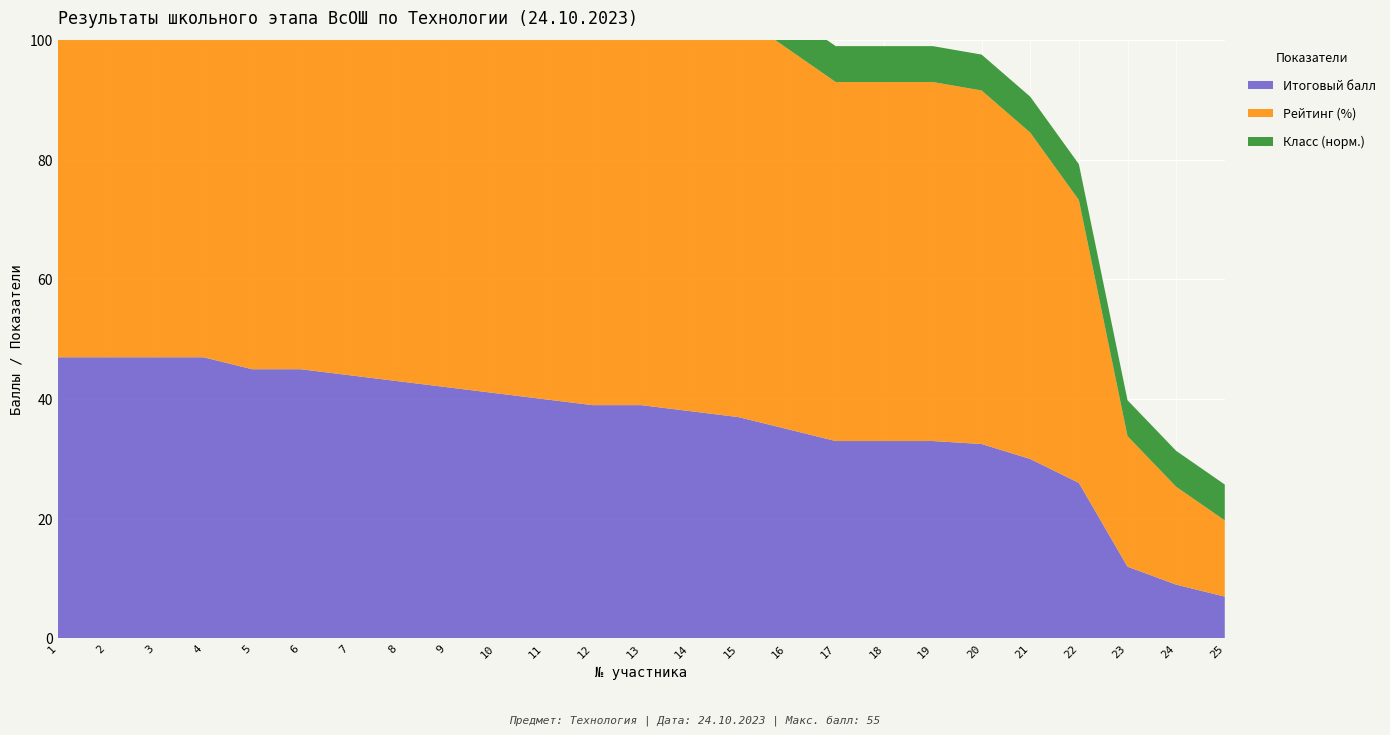

Reading left to right, list all the values displayed in this chart.

Итоговый балл: 47.0	47.0	47.0	47.0	45.0	45.0	44.0	43.0	42.0	41.0	40.0	39.0	39.0	38.0	37.0	35.0	33.0	33.0	33.0	32.5	30.0	26.0	12.0	9.0	7.0
Рейтинг (%): 85.5	85.5	85.5	85.5	81.8	81.8	80.0	78.2	76.4	74.5	72.7	70.9	70.9	69.1	67.3	63.6	60.0	60.0	60.0	59.1	54.5	47.3	21.8	16.4	12.7
Класс (норм.): 6.0	6.0	6.0	6.0	6.0	6.0	6.0	6.0	6.0	6.0	6.0	6.0	6.0	6.0	6.0	6.0	6.0	6.0	6.0	6.0	6.0	6.0	6.0	6.0	6.0